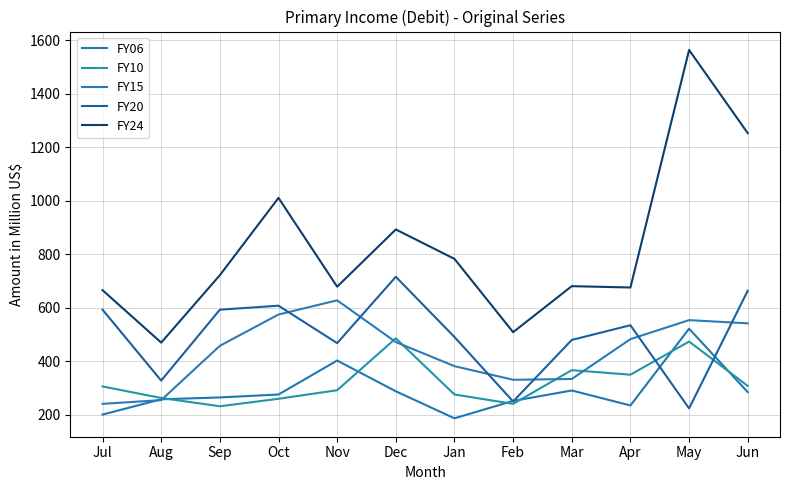

What is the sum of the FY24 values at Mar and Jun?

1932